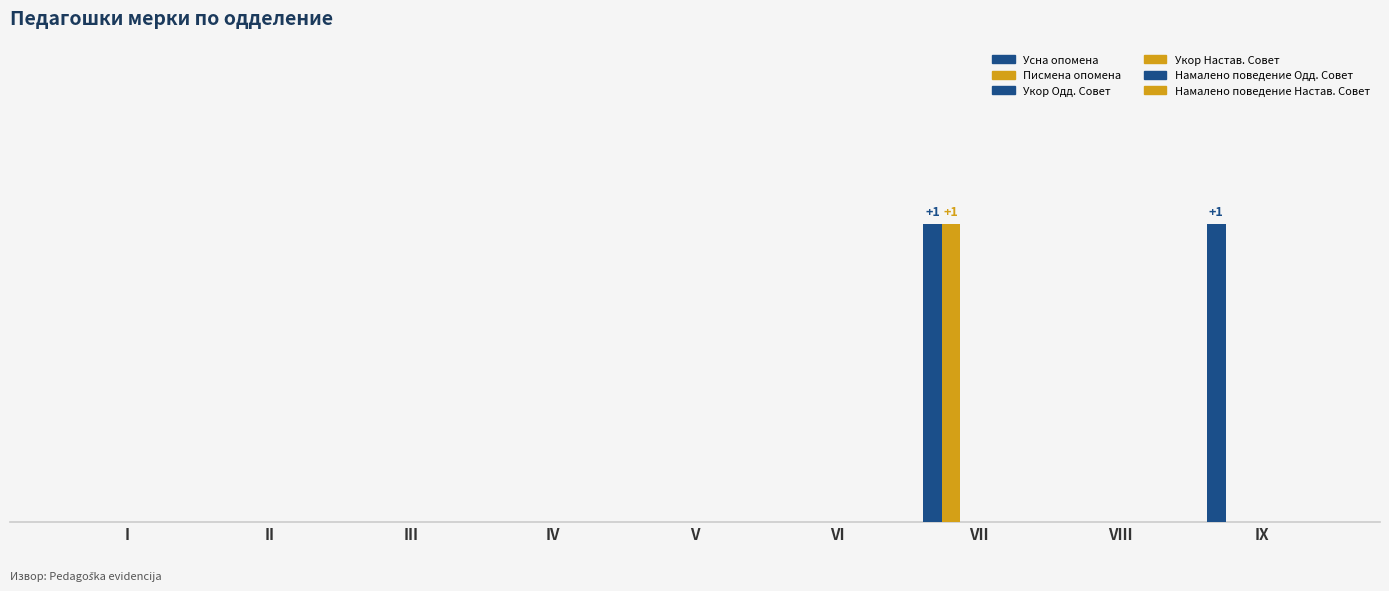

At which category is the sum across all series the highest?

VII